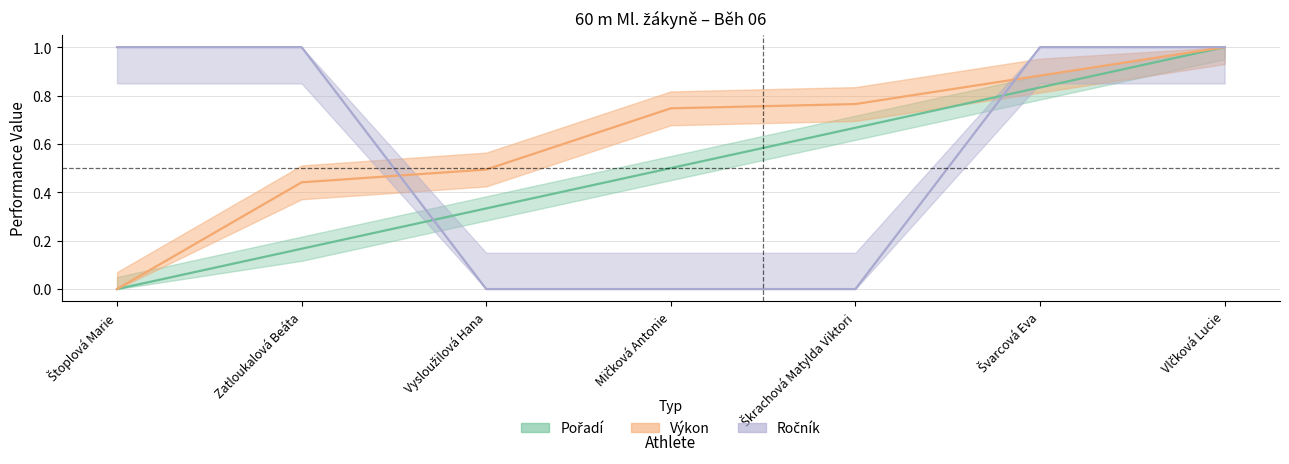

List the series in order of their overall mean, highest first.

Výkon, Ročník, Pořadí